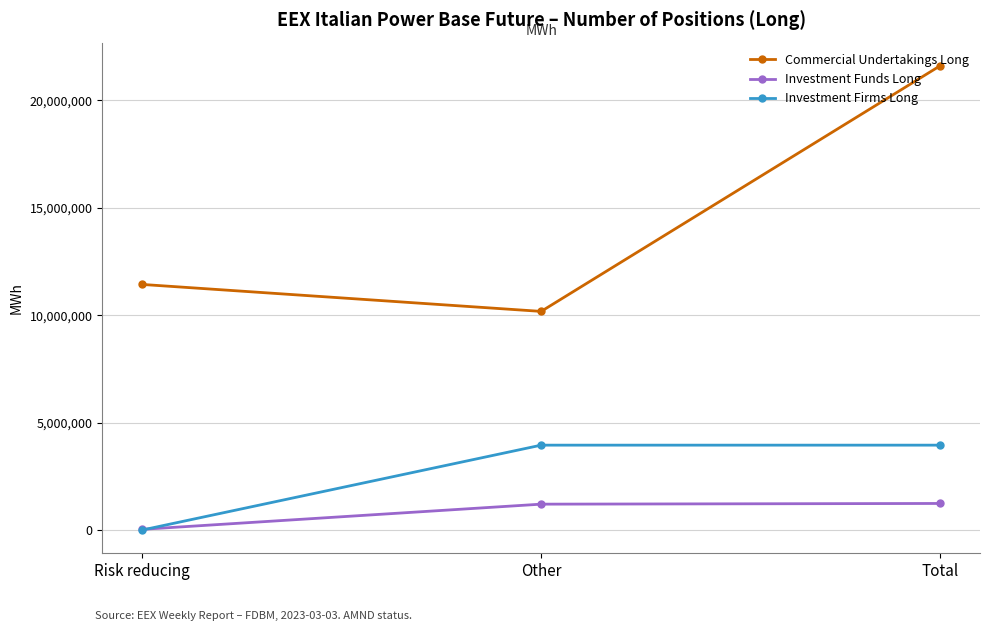

What is the difference between the maximum and second lowest values in the Investment Funds Long series?

32181